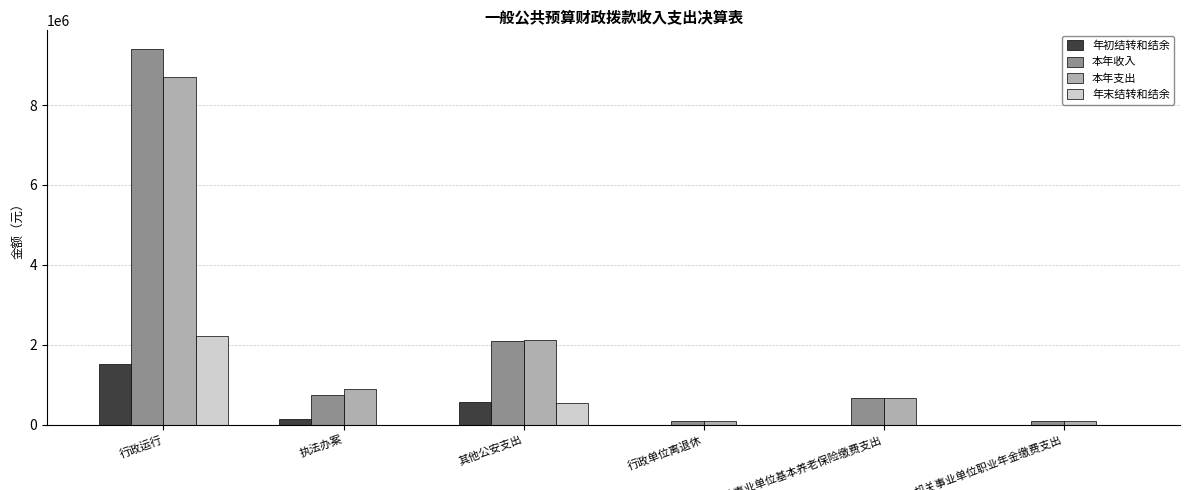

What value does the 本年收入 series have at 机关事业单位职业年金缴费支出?

81708.1